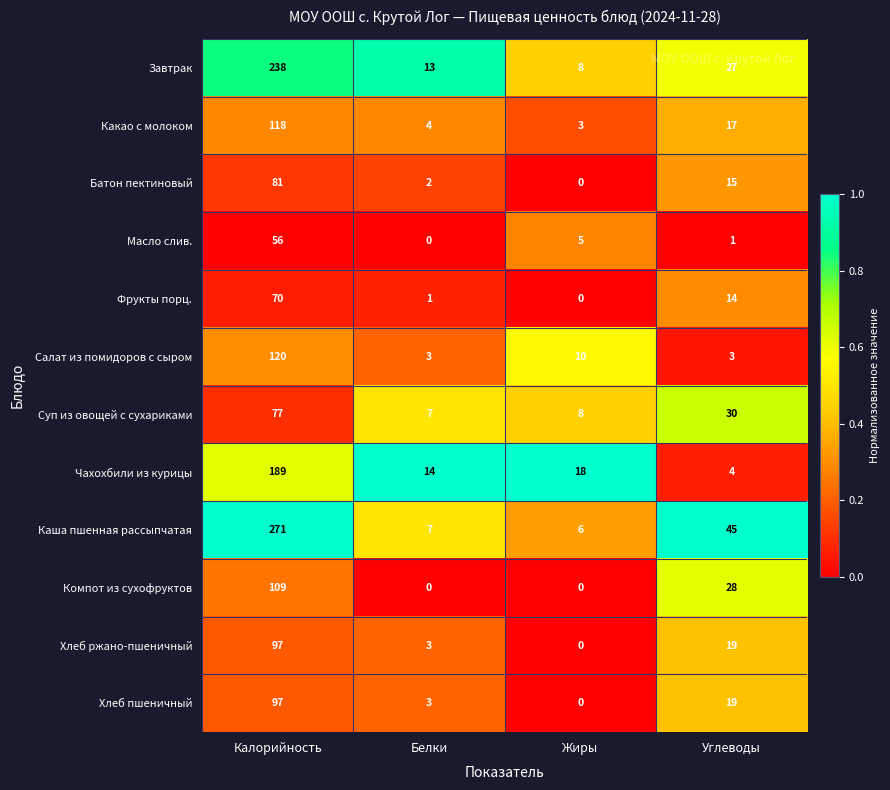

At which label does Какао с молоком first exceed 17?

Калорийность